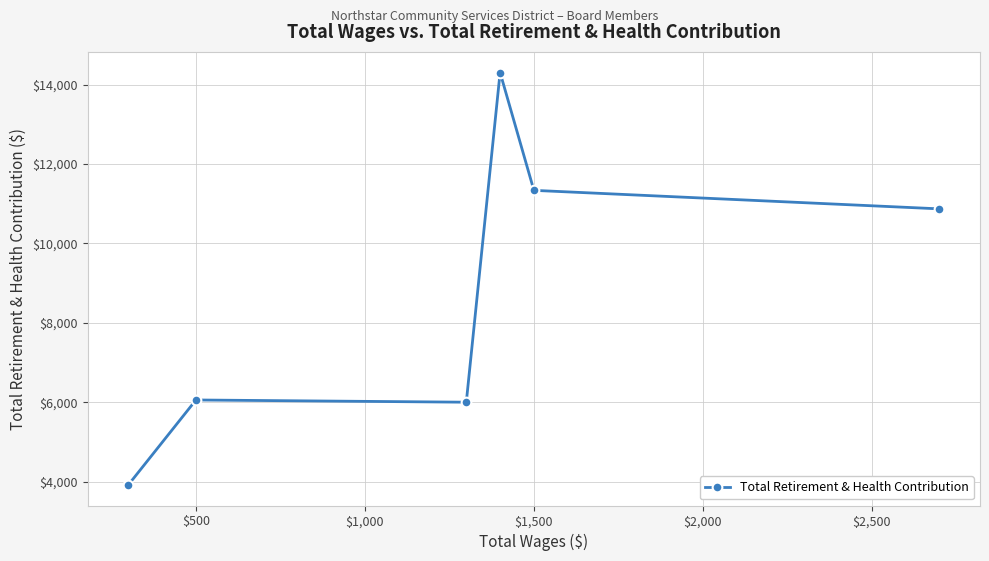

Reading left to right, extract all data points from this chart.

3924	6061	6005	14303	11337	10871